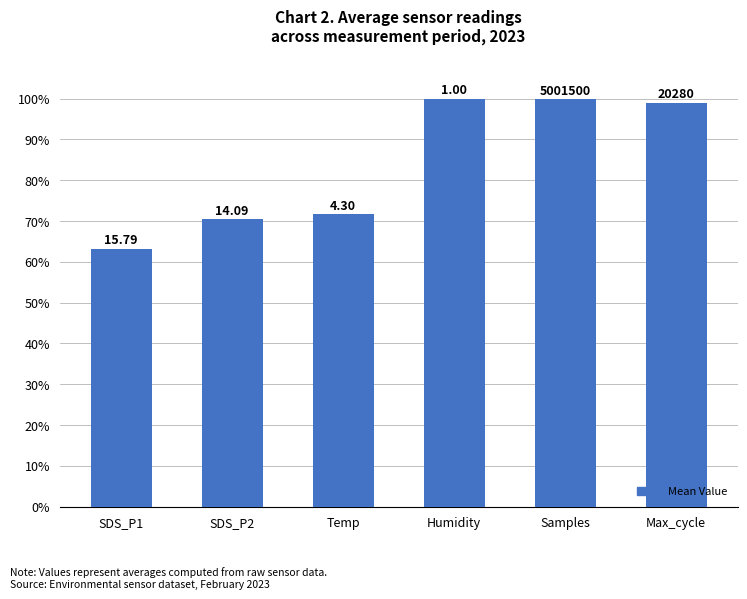

Does the chart contain any negative values?

No